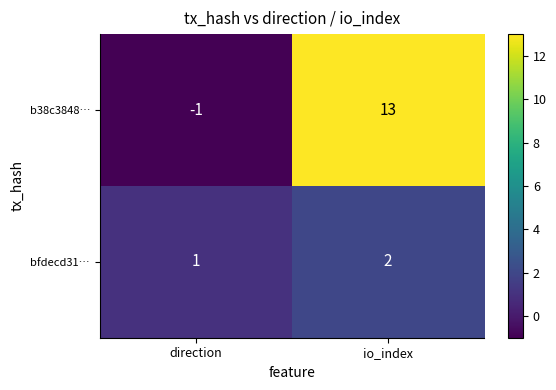

Which category has the highest value across all series?

io_index